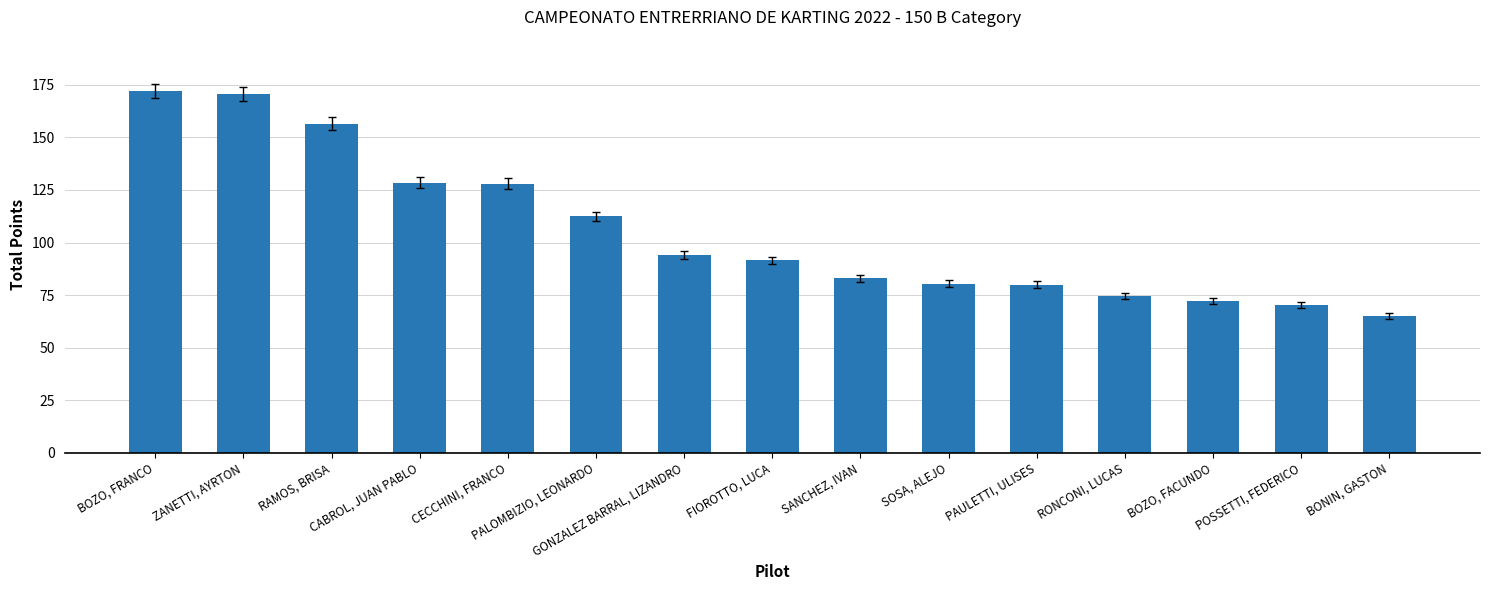

The chart shows a value of 74.5 at RONCONI, LUCAS. True or false?

True